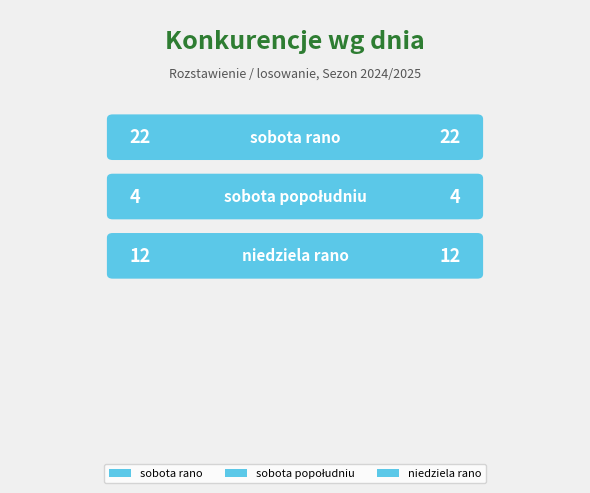

True or false: the data shows 19 at 2.

False